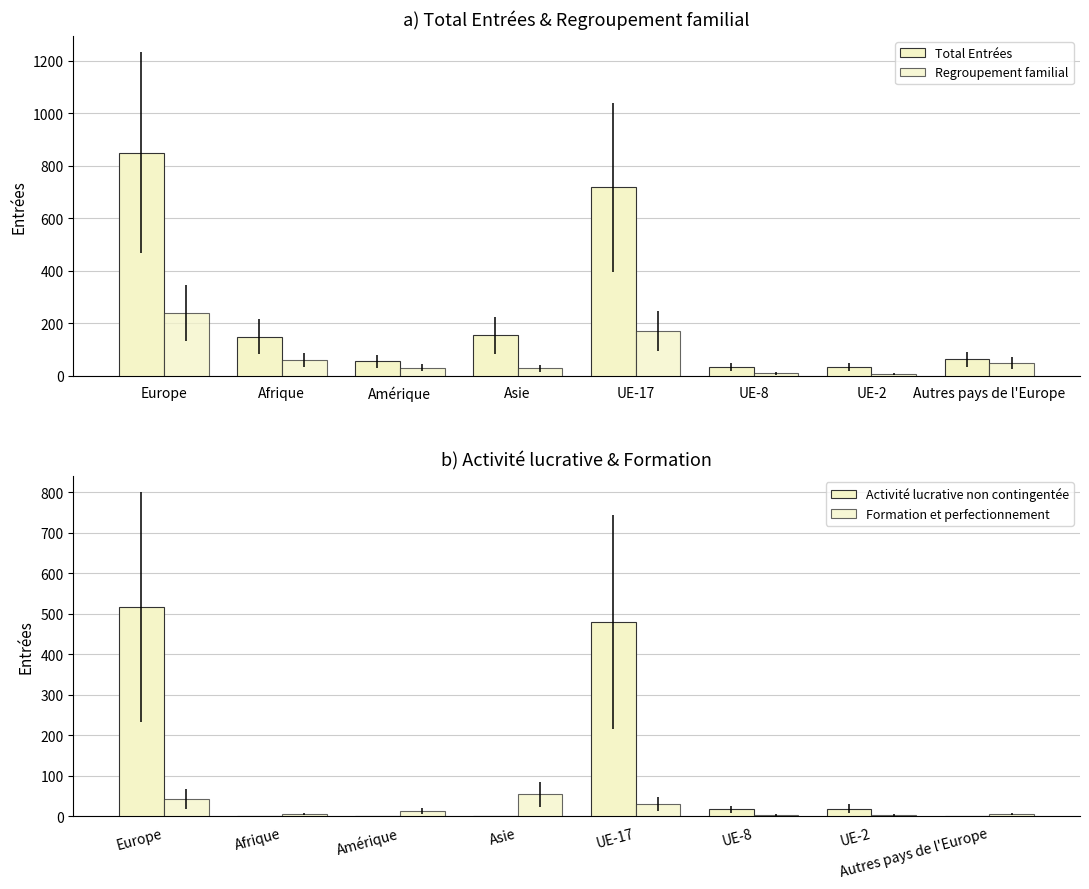

What is the sum of the Activité lucrative non contingentée values at UE-8 and Europe?

533